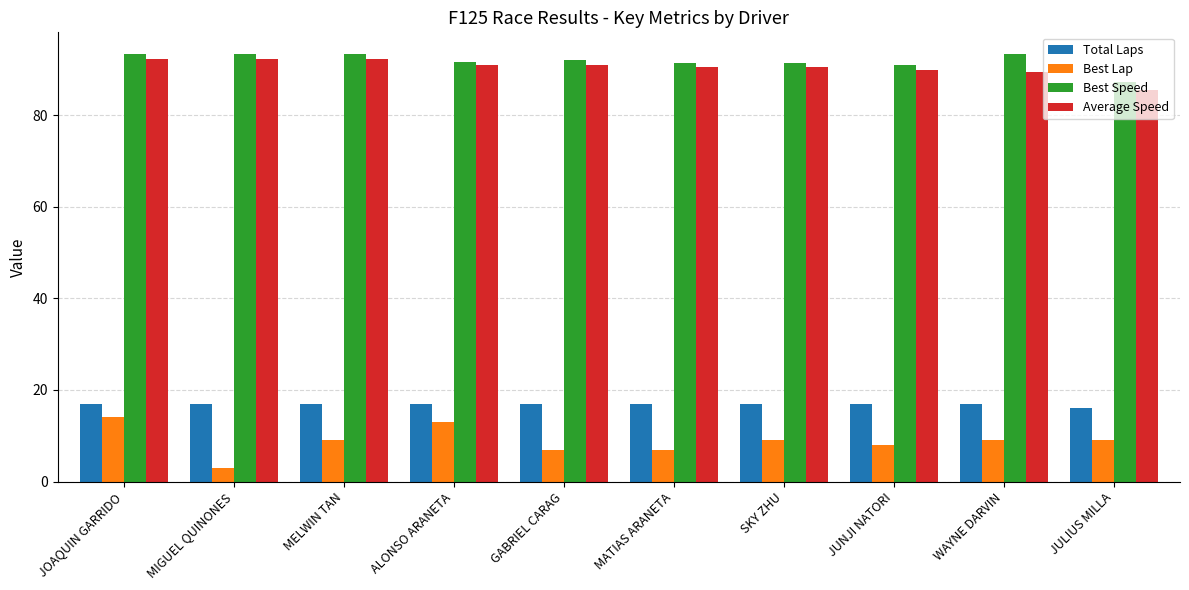

Which series has the widest spread of values?

Best Lap